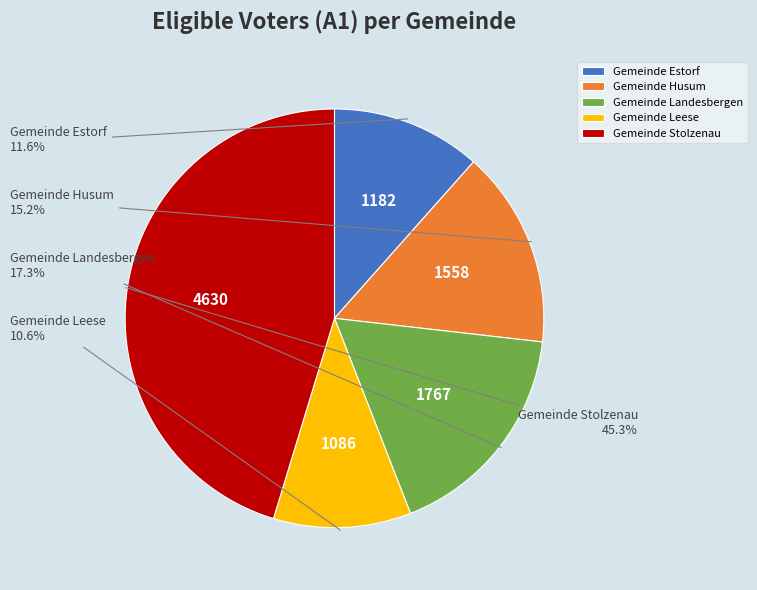

Do Gemeinde Leese and Gemeinde Stolzenau together represent more than half of the pie?

Yes